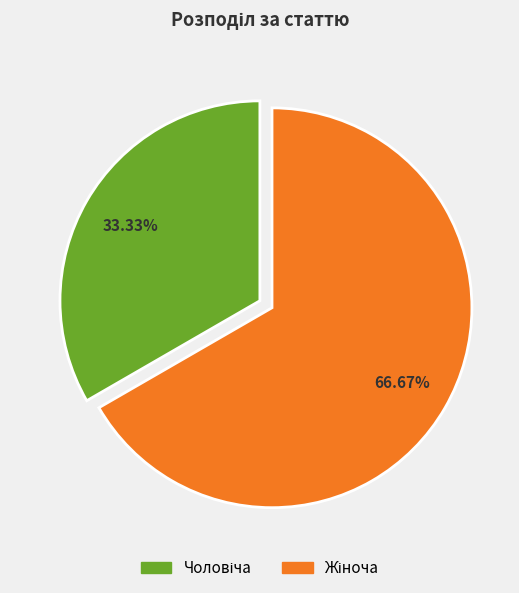

Is there any slice that represents more than half of the pie?

Yes